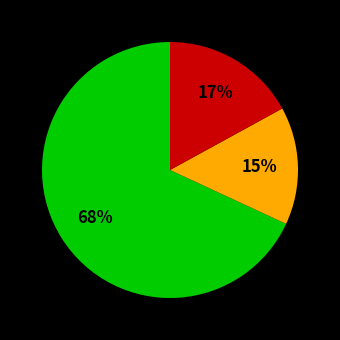

Is there a majority slice in this chart?

Yes